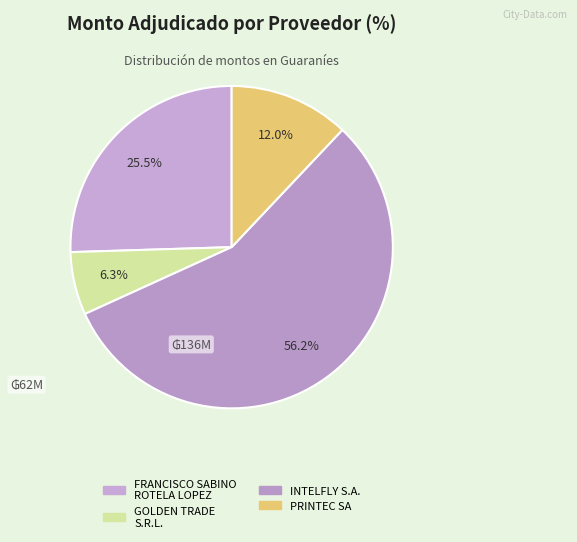

Is it true that INTELFLY S.A. is 56% of the pie?

True